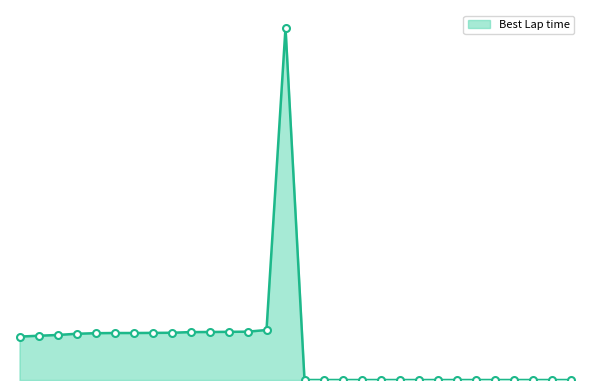

What is the average value?

43.9